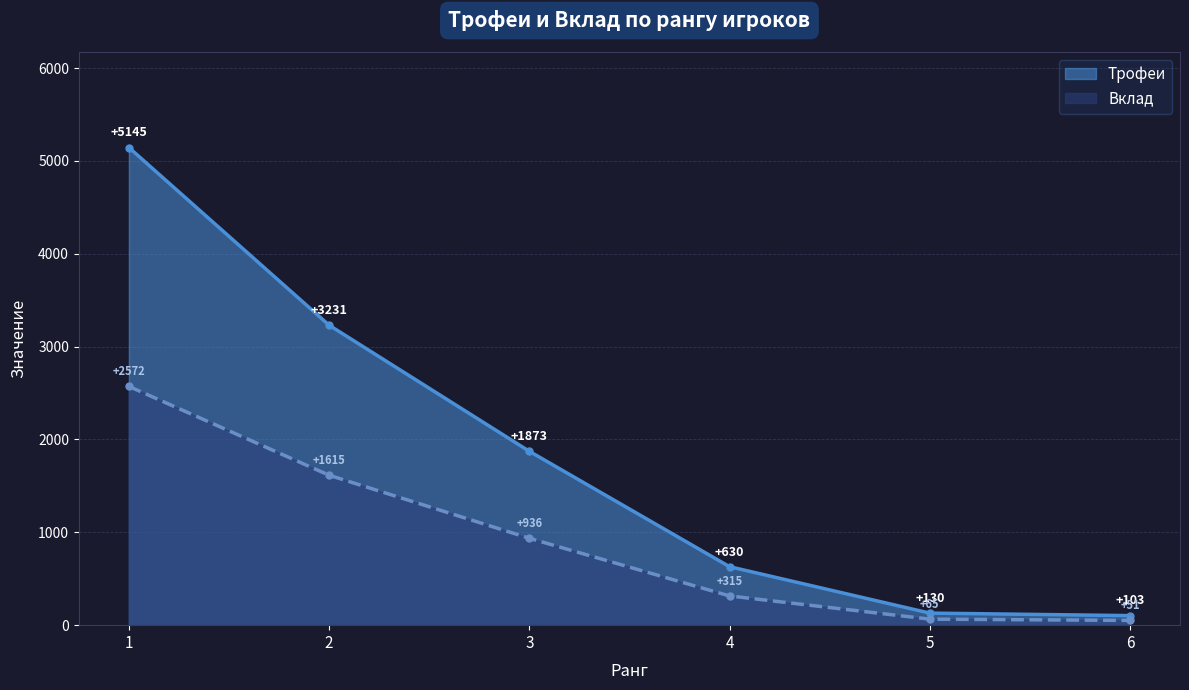

True or false: Вклад and Трофеи intersect in this chart.

False